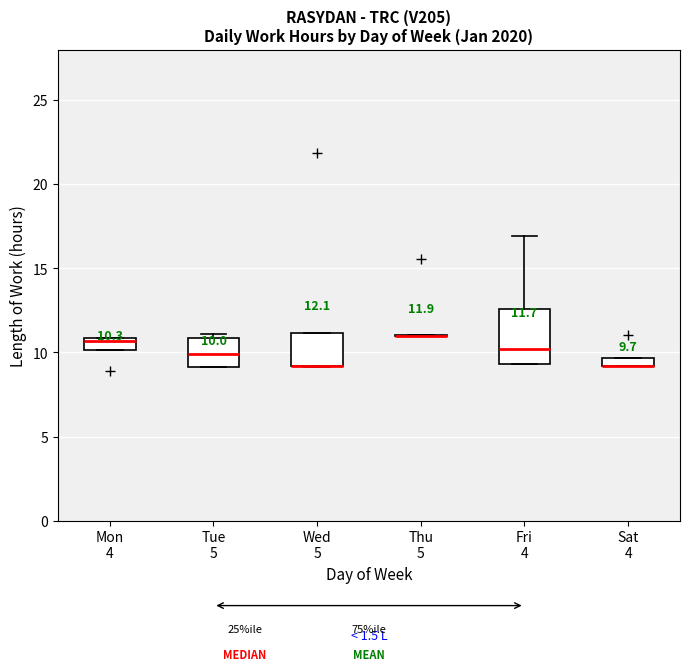

Which box is the tallest, from its lower edge to its upper edge?

Fri 4